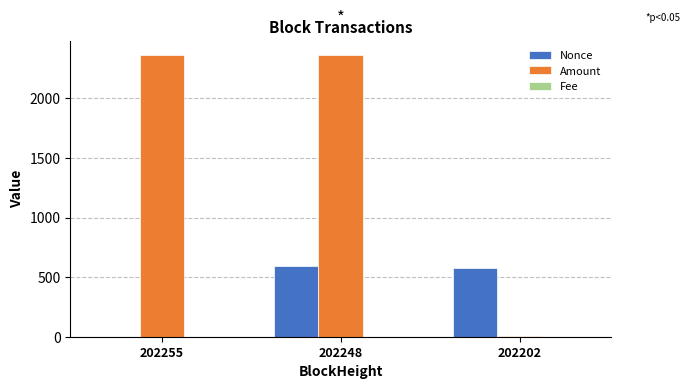

Which series has the largest total across all categories?

Amount